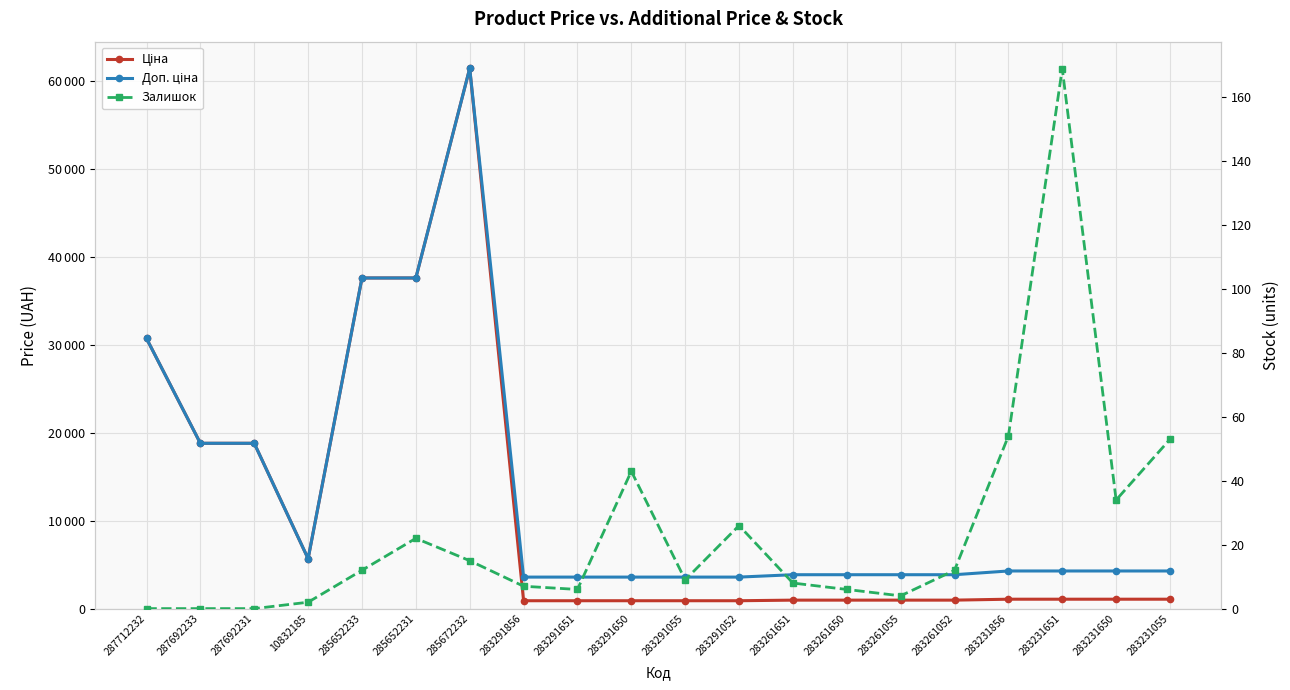

Rank the categories by Залишок value from lowest to highest.

287712232, 287692233, 287692231, 10832185, 283261055, 283291651, 283261650, 283291856, 283261651, 283291055, 285652233, 283261052, 285672232, 285652231, 283291052, 283231650, 283291650, 283231055, 283231856, 283231651